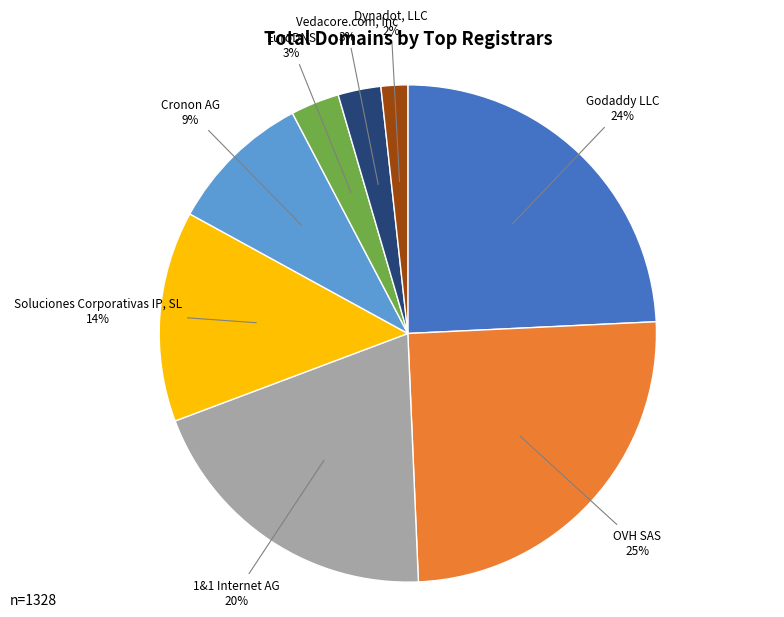

Is there any slice that represents more than half of the pie?

No